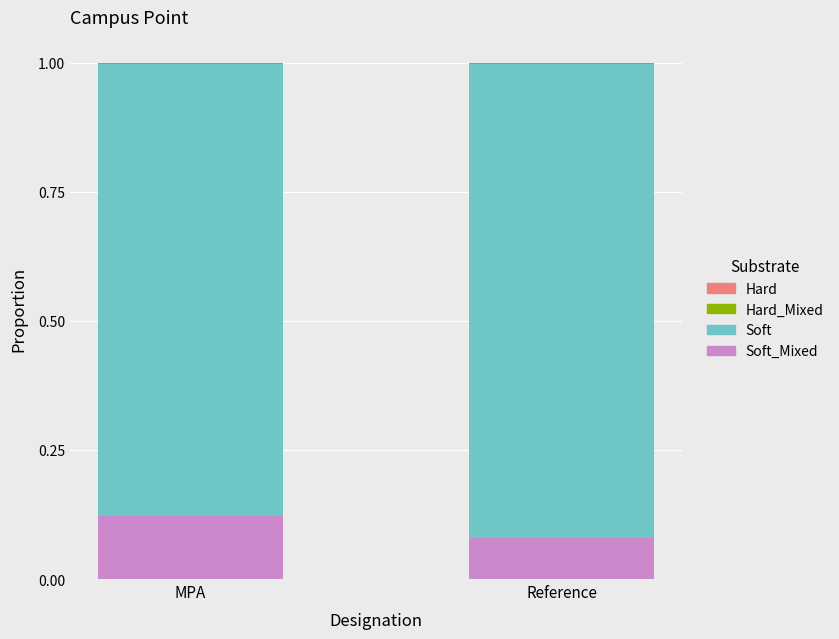

Are the bars horizontal?

No